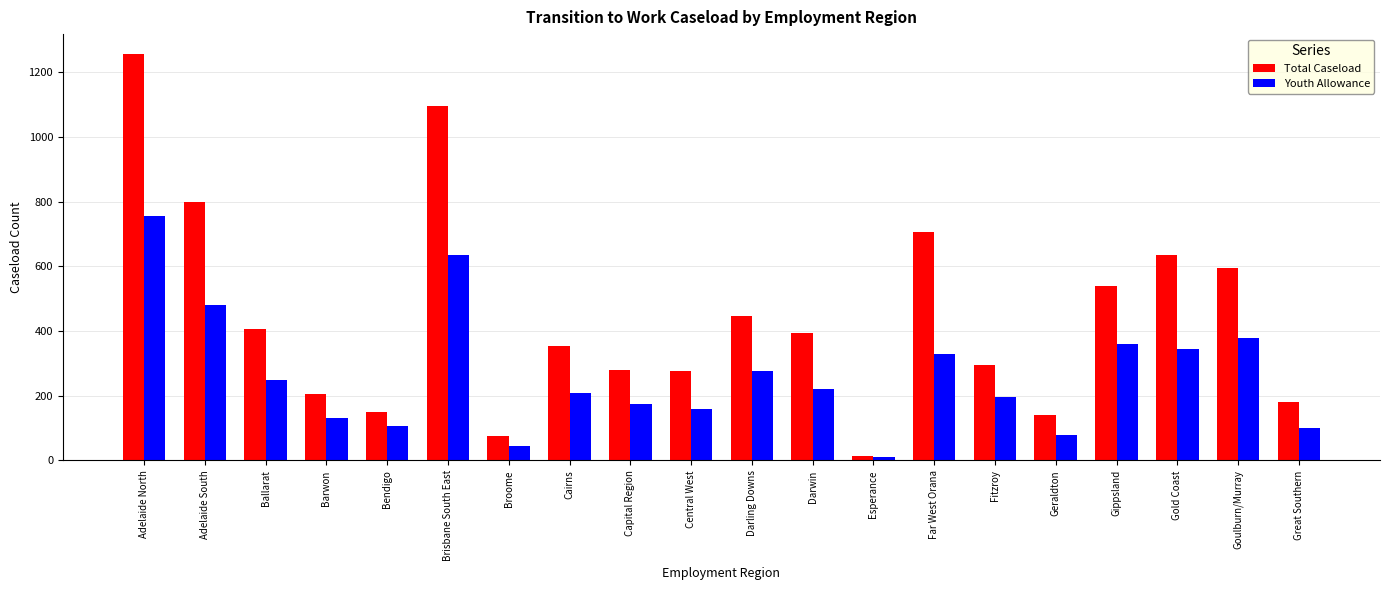

What is the smallest value displayed?

10